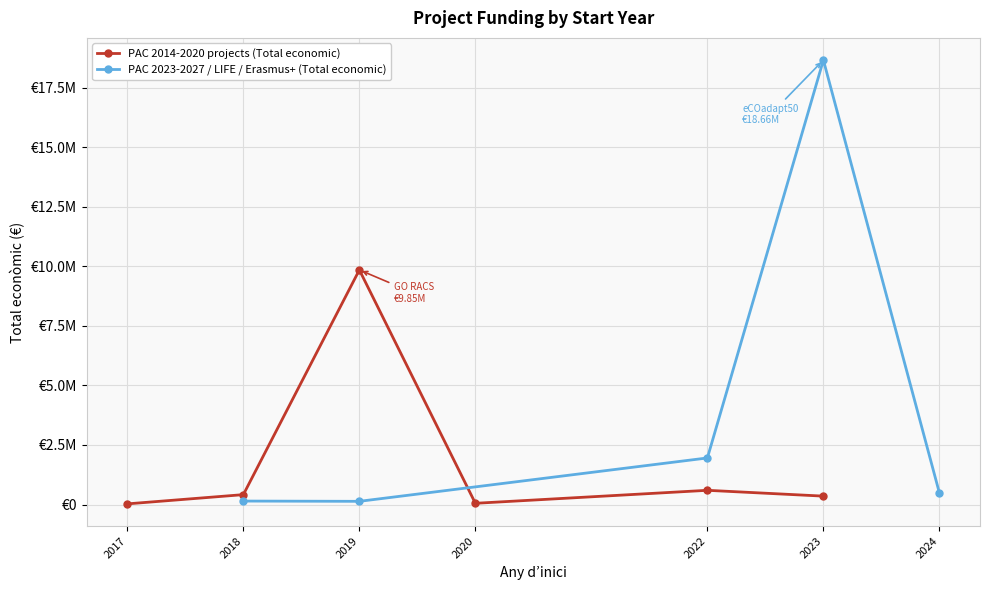

Is it true that the value at 2020 is 50929?

True